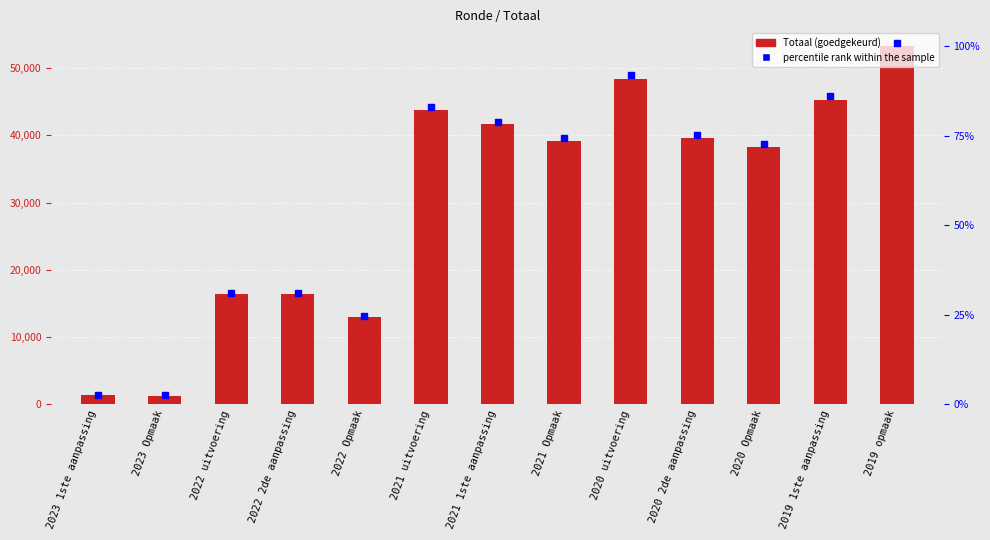

Reading left to right, list all the values displayed in this chart.

2023 1ste aanpassing=1331	2023 Opmaak=1298	2022 uitvoering=16407	2022 2de aanpassing=16374	2022 Opmaak=13032	2021 uitvoering=43797	2021 1ste aanpassing=41642	2021 Opmaak=39204	2020 uitvoering=48454	2020 2de aanpassing=39680	2020 Opmaak=38322	2019 1ste aanpassing=45337	2019 opmaak=53267